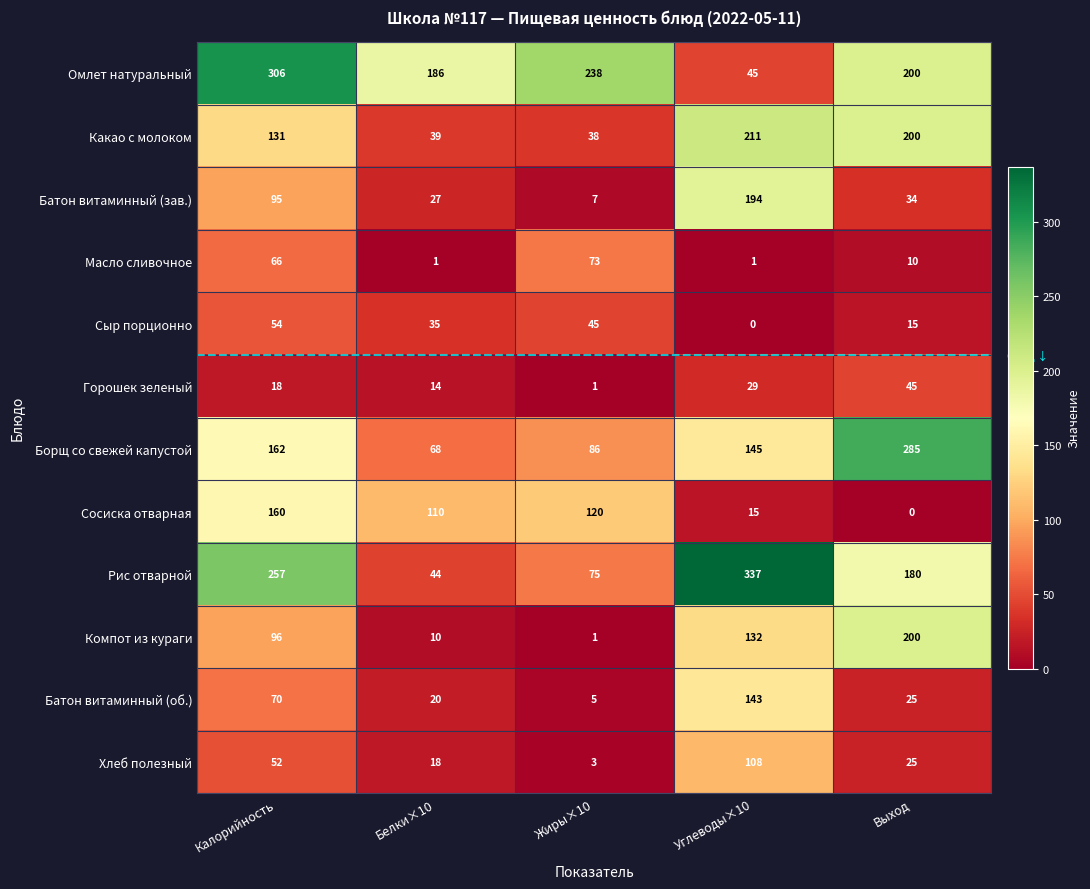

What is the total value across all series at Выход?

1219